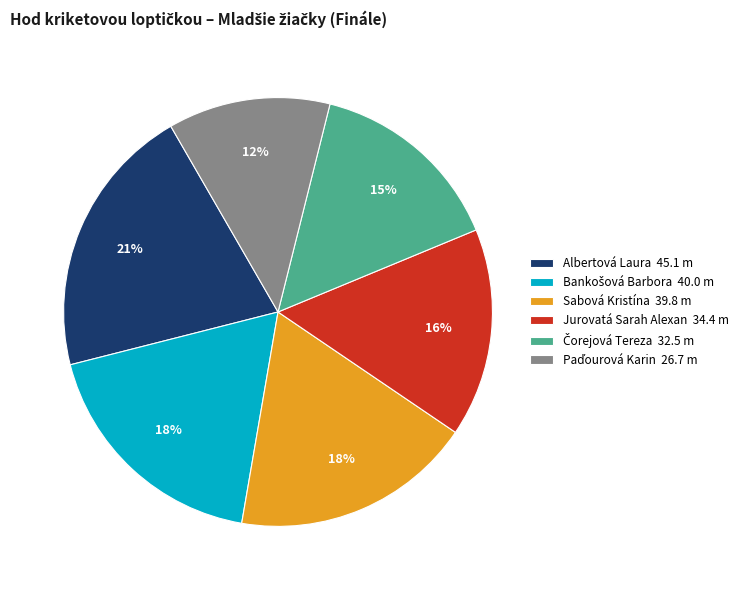

To the nearest percent, what is the difference between the Jurovatá Sarah Alexan 34.4 m and Sabová Kristína 39.8 m slice percentages?

2%